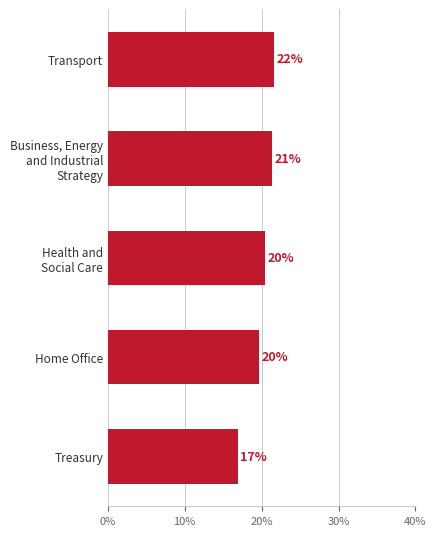

How many bars are there in total?

5